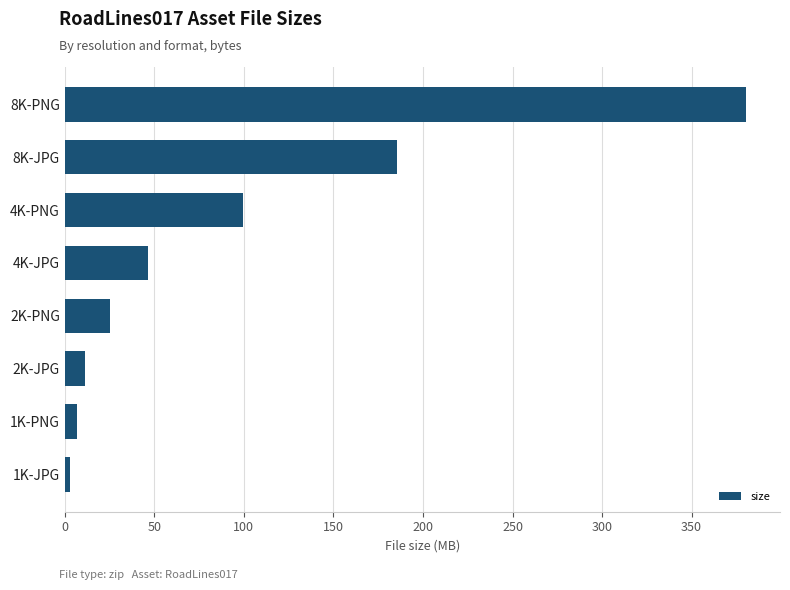

List the labels in order of value, smallest first.

1K-JPG, 1K-PNG, 2K-JPG, 2K-PNG, 4K-JPG, 4K-PNG, 8K-JPG, 8K-PNG